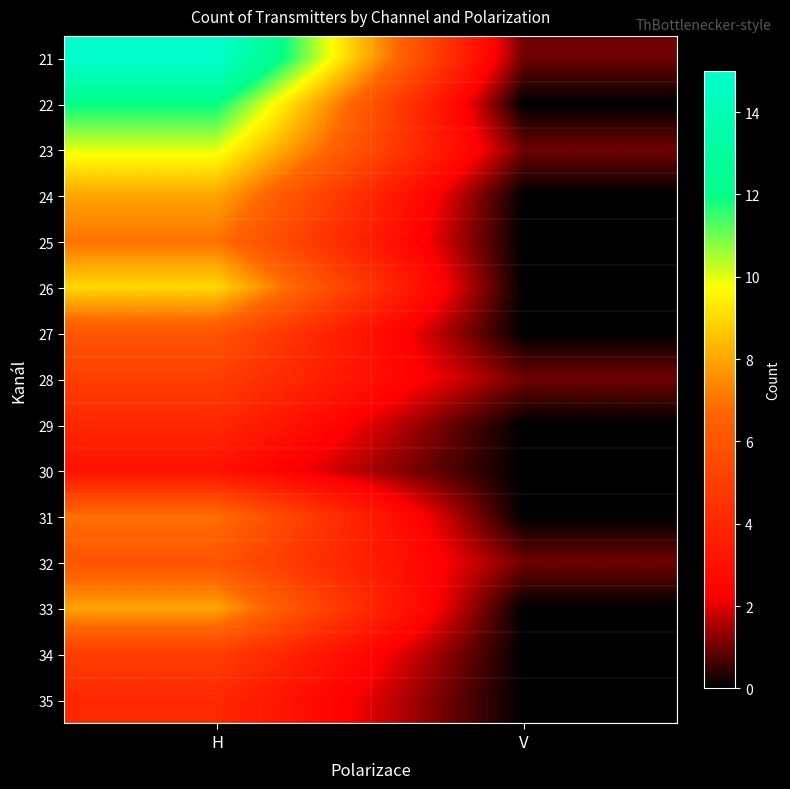

Rank the series at H from highest to lowest value.

21, 22, 23, 26, 24, 33, 25, 31, 27, 32, 28, 34, 29, 35, 30